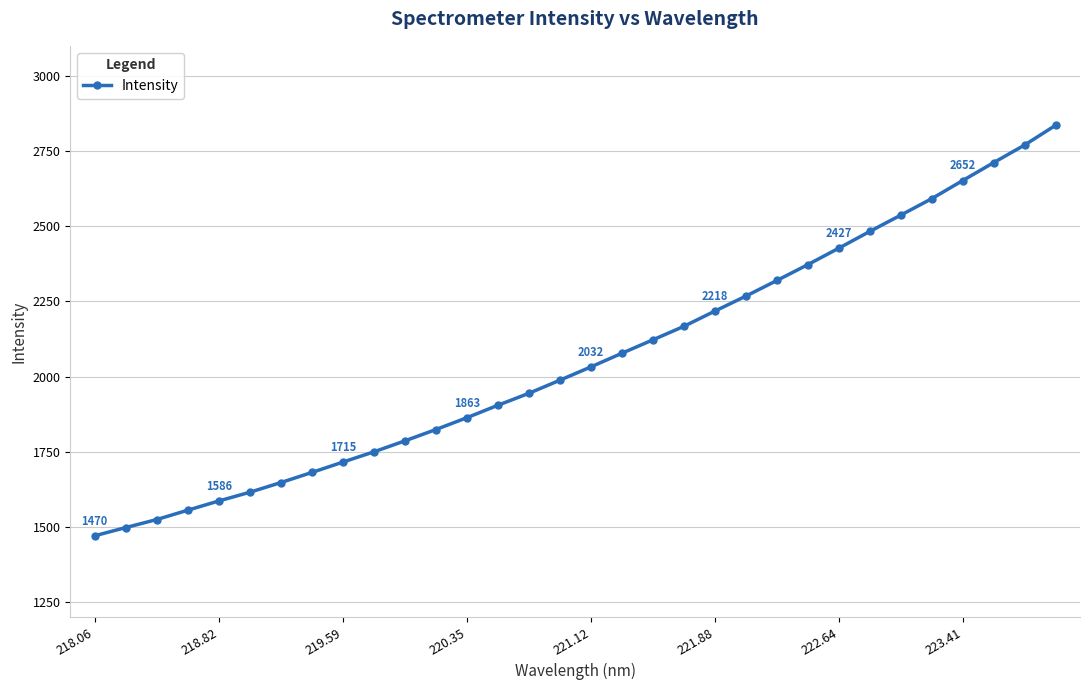

What is the difference between the maximum and minimum values?

1365.5